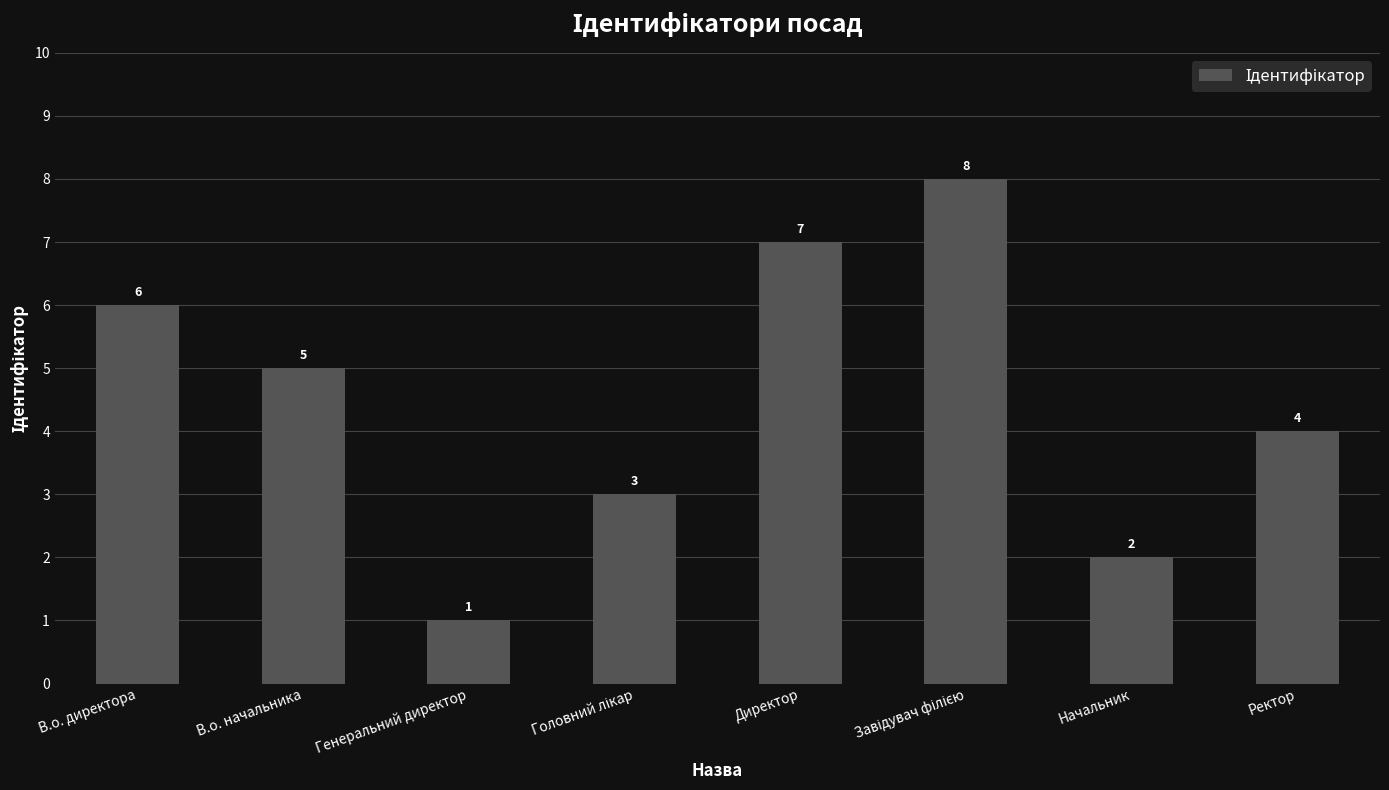

What is the ratio of the value at В.о. директора to the value at Начальник?

3.0